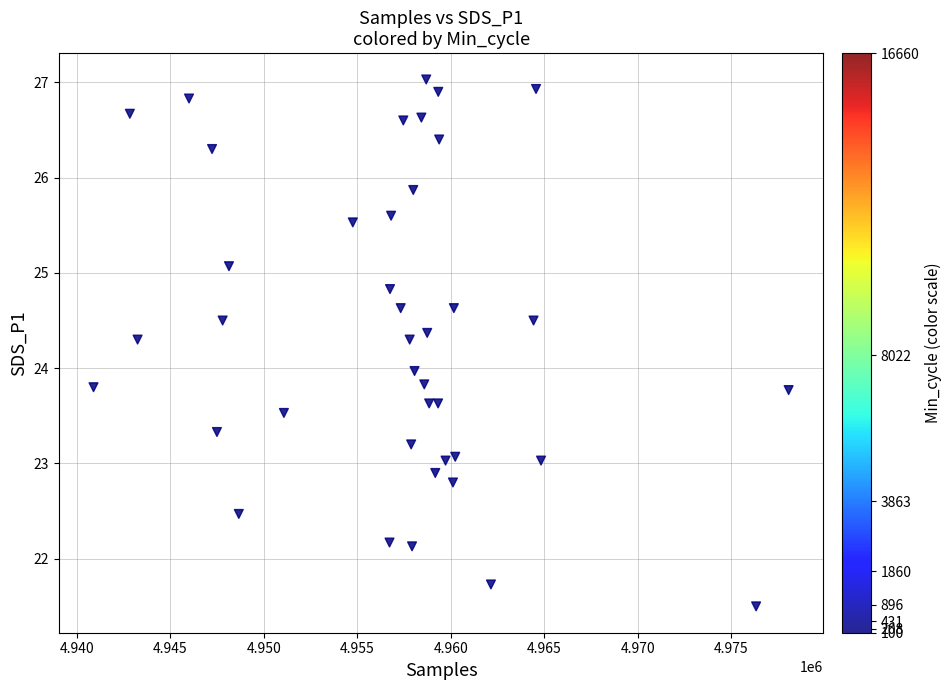

What is the range of X values (max minus min)?

37181.0